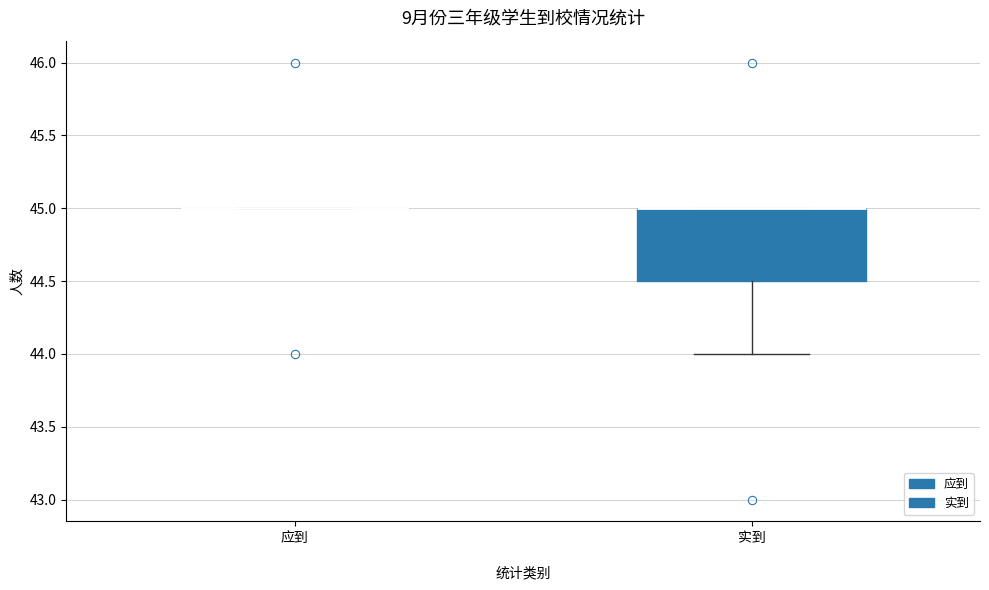

Reading left to right, transcribe this box plot: for each box, give where its median line is, the range the box spans, and where its two whiskers end, as read against the y-axis. The values are not printed on the chart, so give them approximately, as read against the axis.

应到: box collapsed to a line at 45.0, whiskers 45.0 to 45.0
实到: median 45.0 (drawn on the box's upper edge), box 44.5 to 45.0, whiskers 44.0 to 45.0